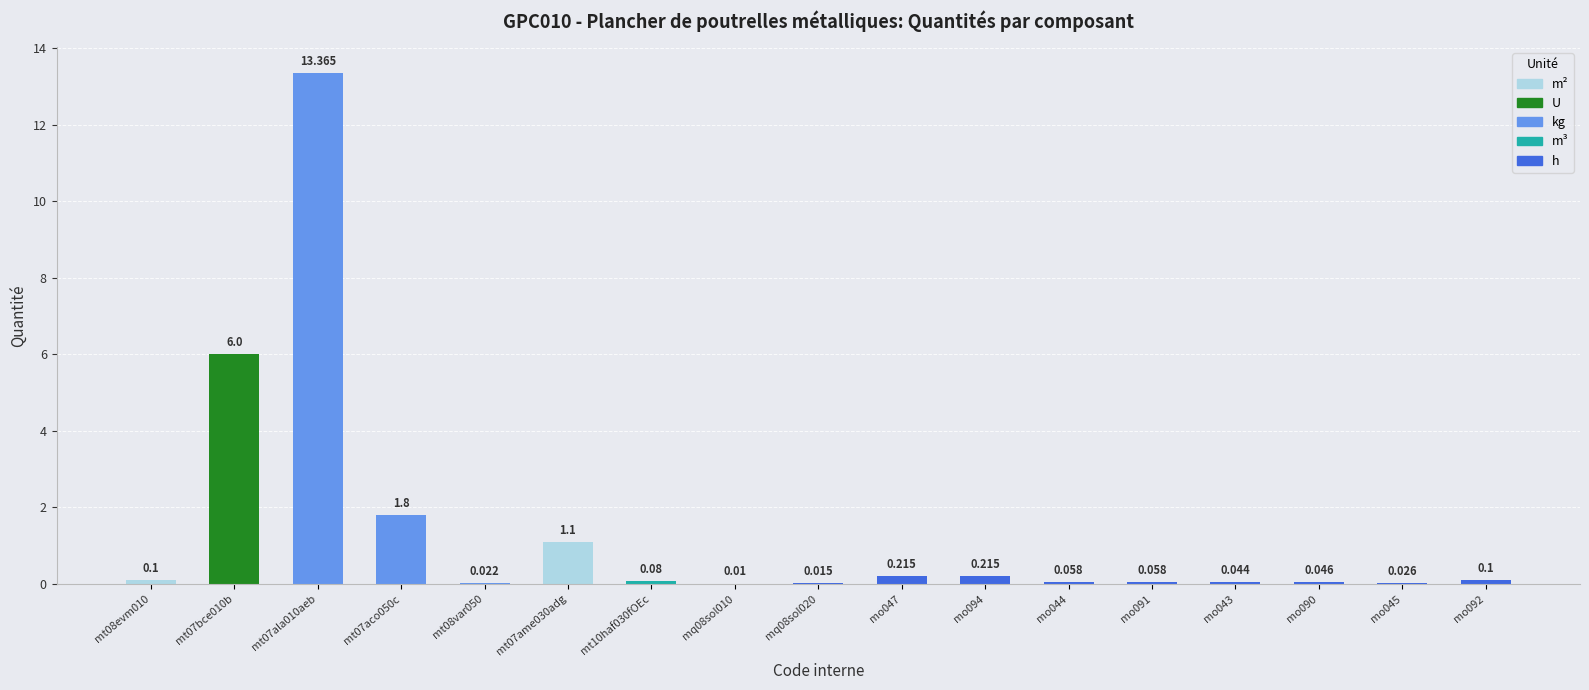

List the labels in order of value, largest first.

mt07ala010aeb, mt07bce010b, mt07aco050c, mt07ame030adg, mo047, mo094, mt08evm010, mo092, mt10haf030fOEc, mo044, mo091, mo090, mo043, mo045, mt08var050, mq08sol020, mq08sol010